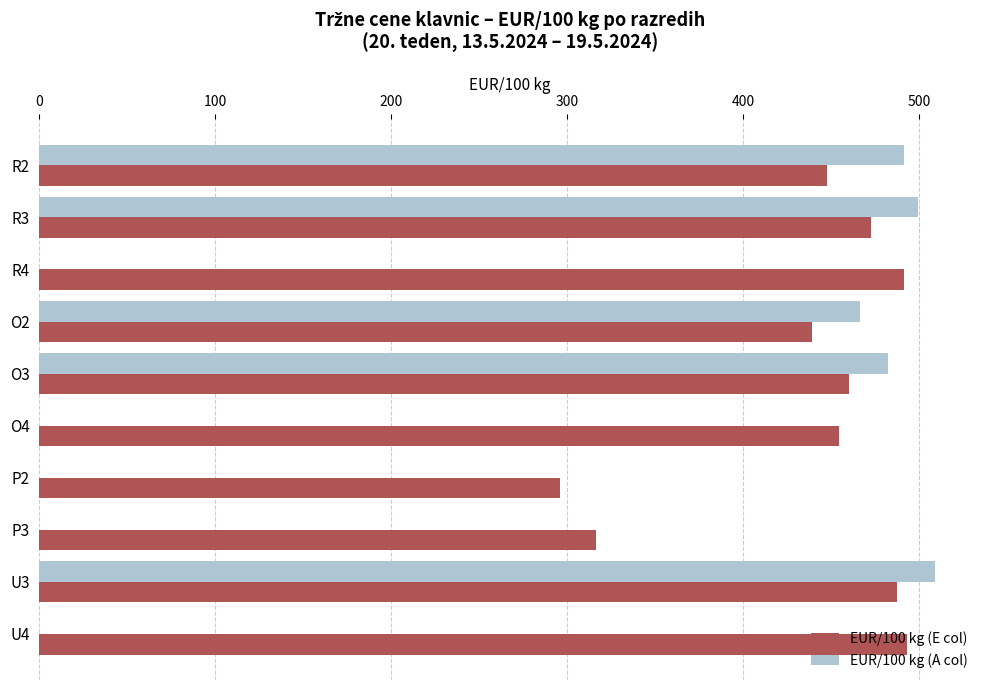

What is the sum of the EUR/100 kg (E col) values at R3 and P2?

768.7